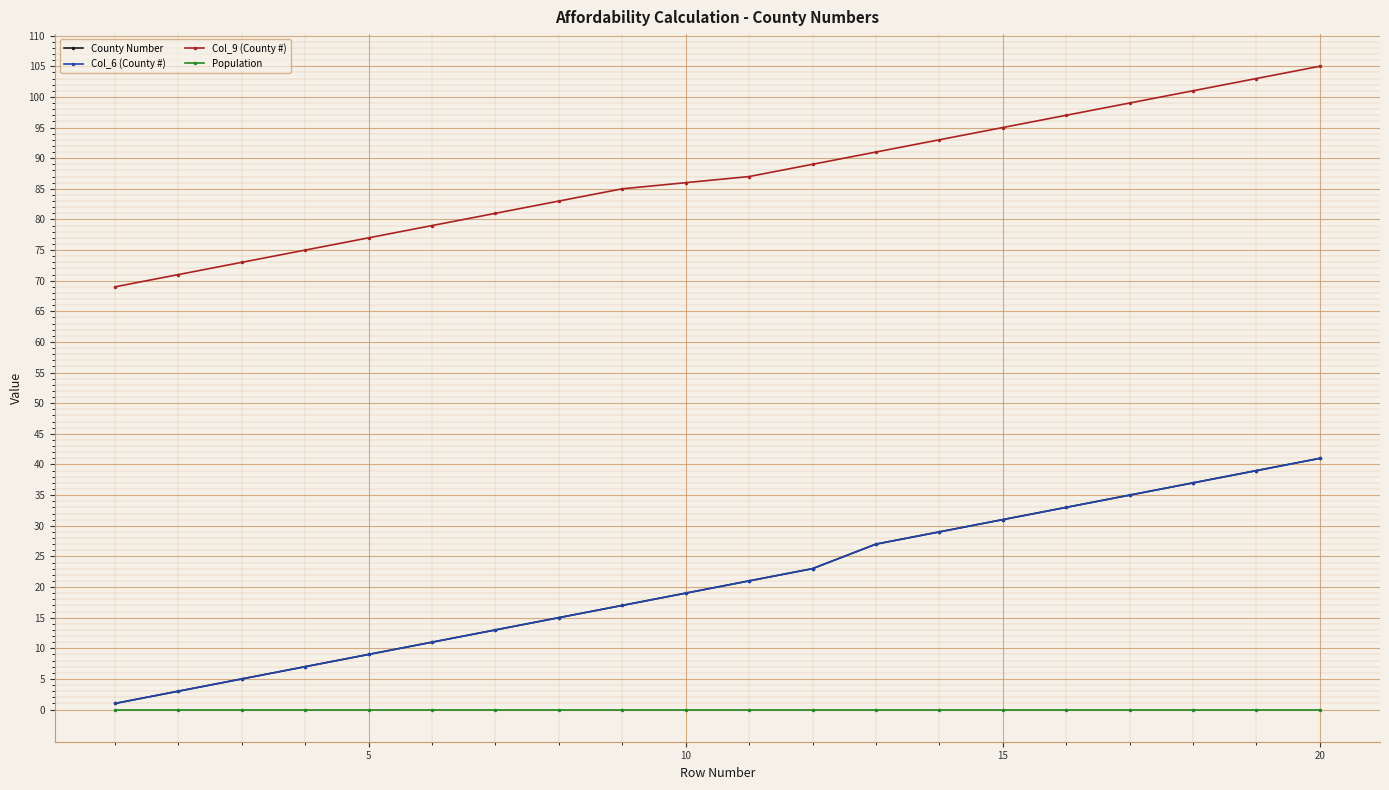

What is the average value of the County Number series?

21